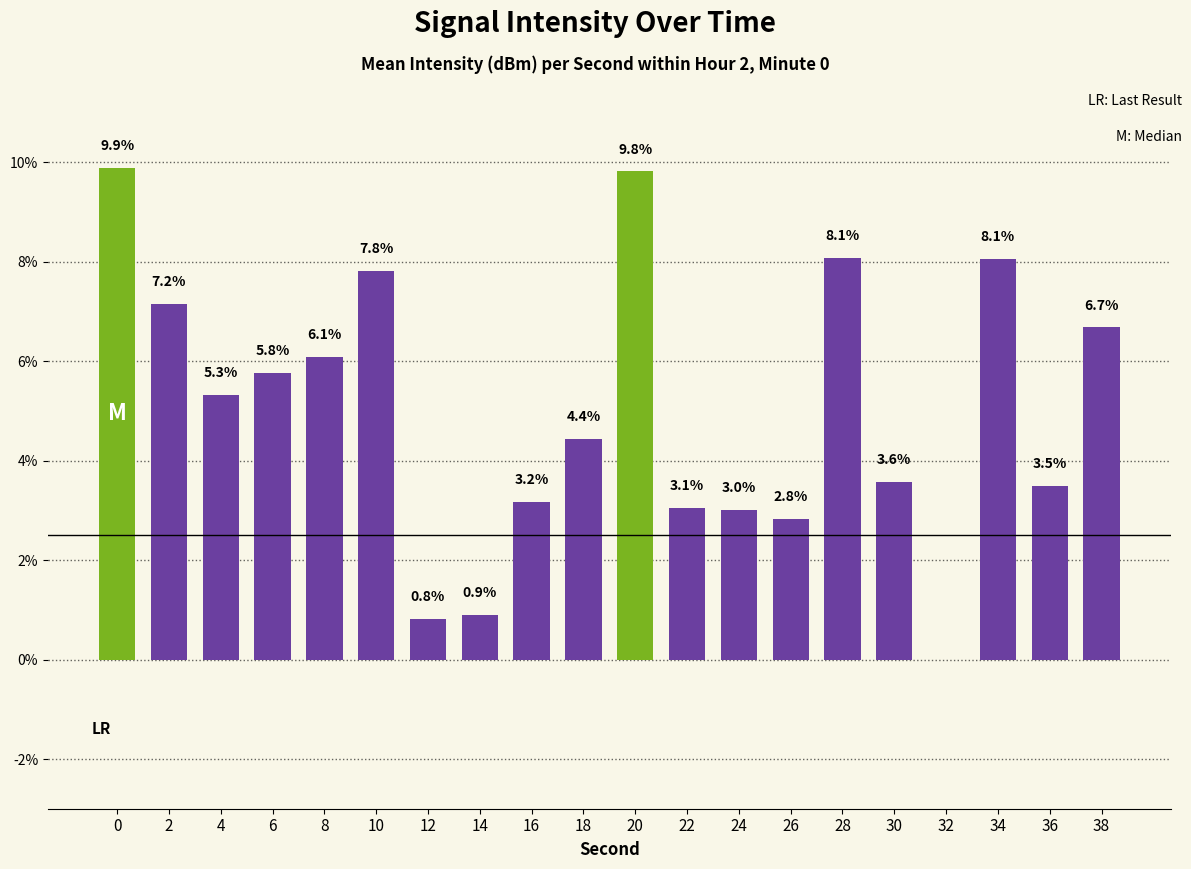

What is the ratio of the value at 6 to the value at 26?

2.0